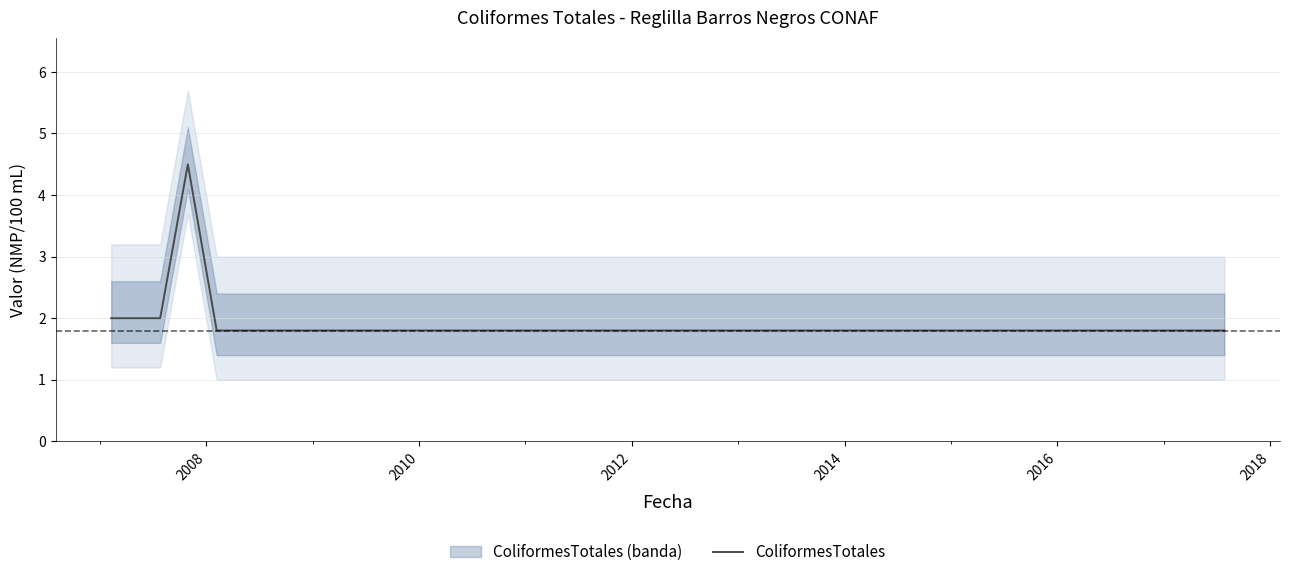

What is the lowest value of the ColiformesTotales series?

1.8